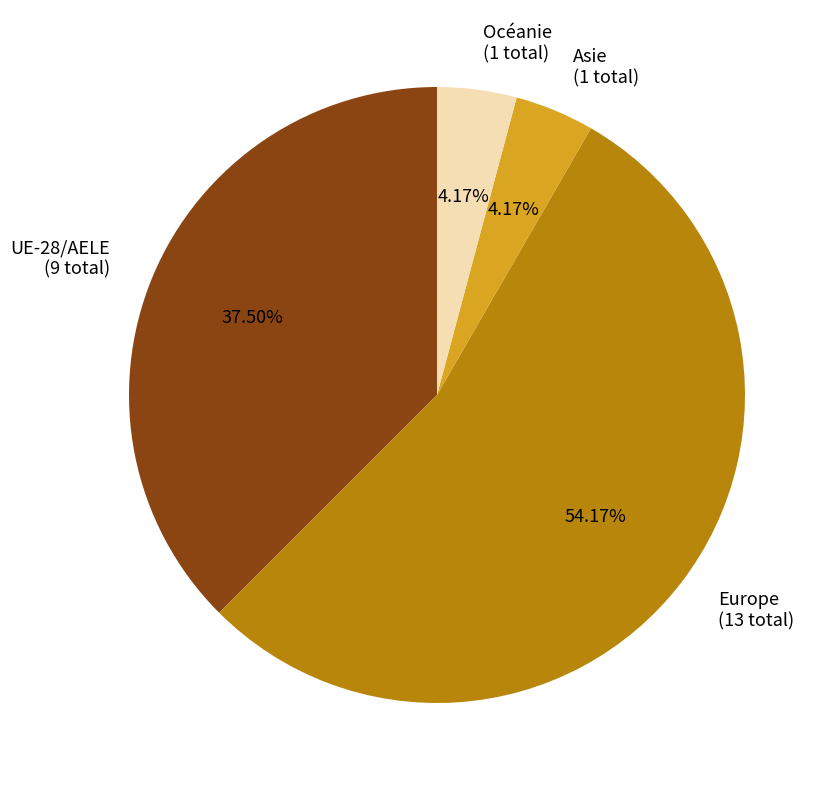

How much of the chart is everything except UE-28/AELE?

62.5%